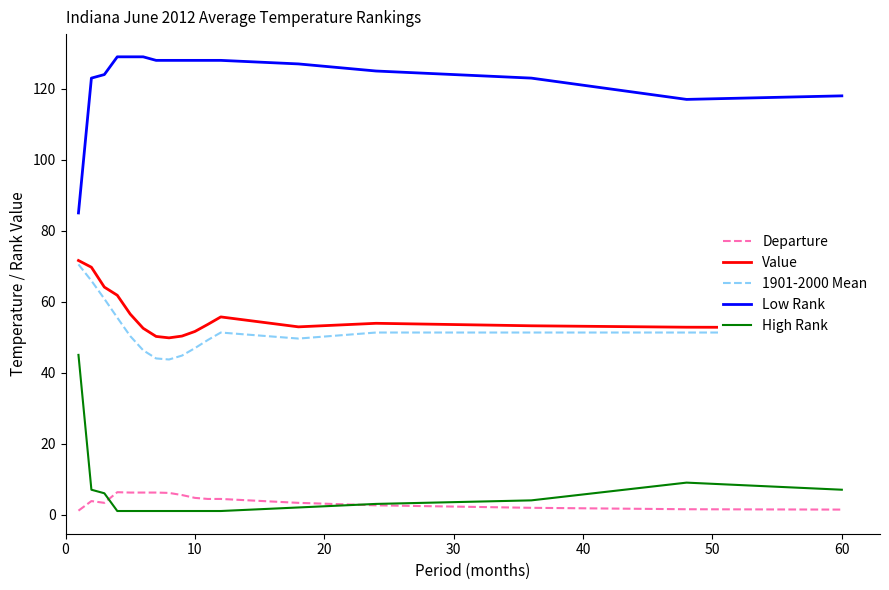

What is the minimum value for 1901-2000 Mean?

43.7